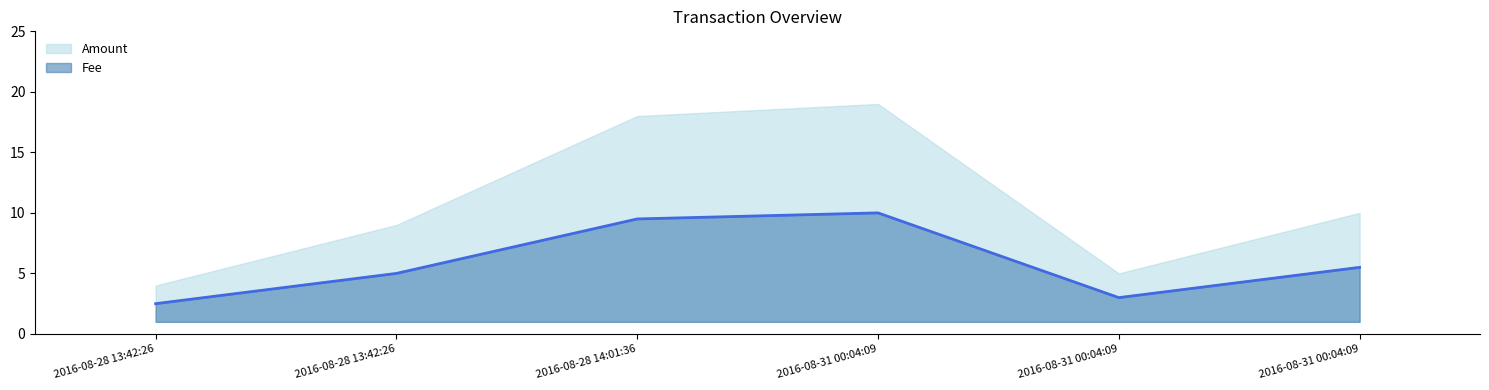

Approximately how many times larger is the value at 2016-08-28 13:42:26 compared to 2016-08-28 13:42:26?

0.5